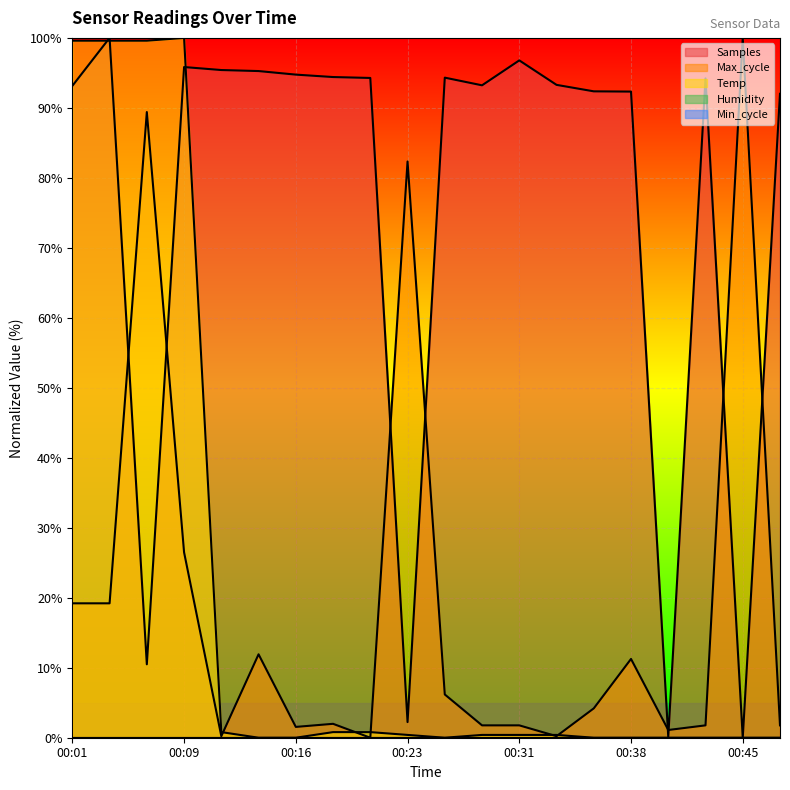

List the labels in order of Max_cycle value, largest first.

00:45, 00:06, 00:23, 00:09, 00:01, 00:04, 00:14, 00:38, 00:26, 00:35, 00:18, 00:28, 00:31, 00:43, 00:48, 00:16, 00:40, 00:11, 00:33, 00:21